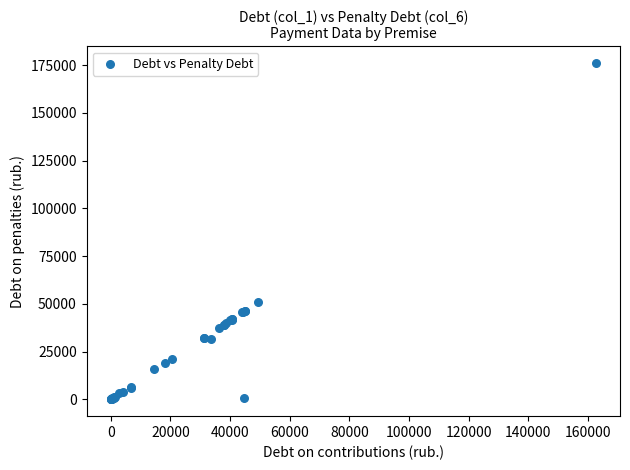

What Y value in the scatter plot is closest to 88017?

50969.5